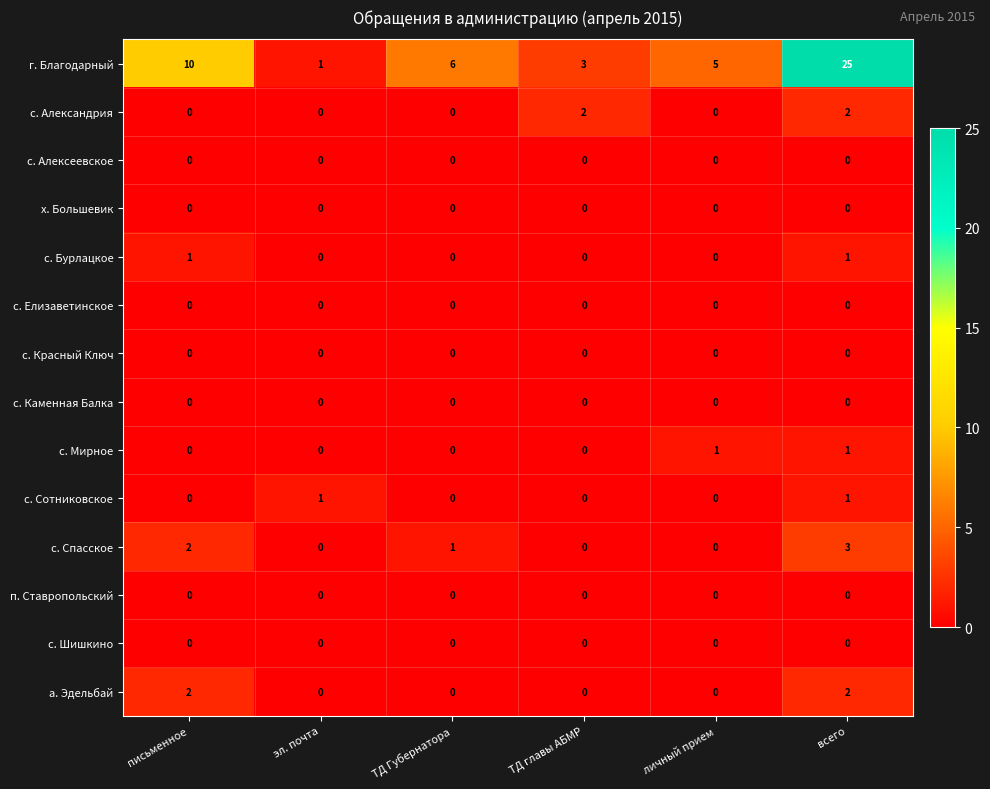

Is it true that с. Александрия equals 1 at эл. почта?

False